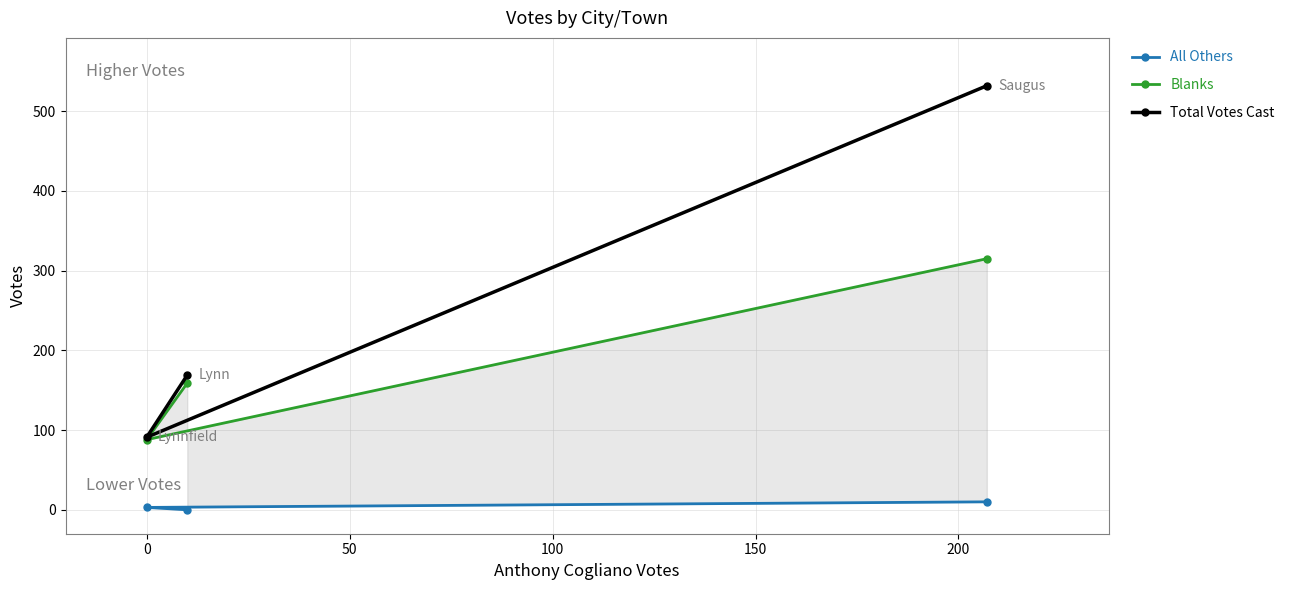

What is the value of the Total Votes Cast point at the 2nd from the left?

169